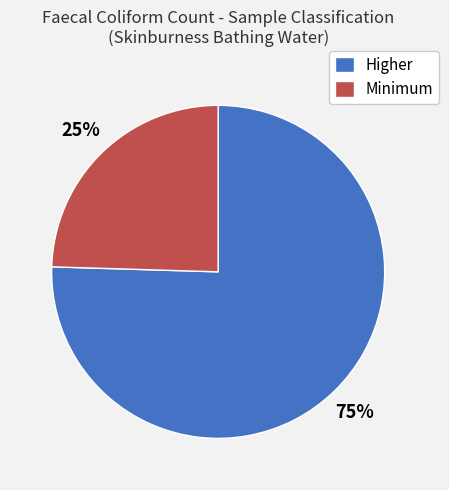

What is the majority slice?

Higher